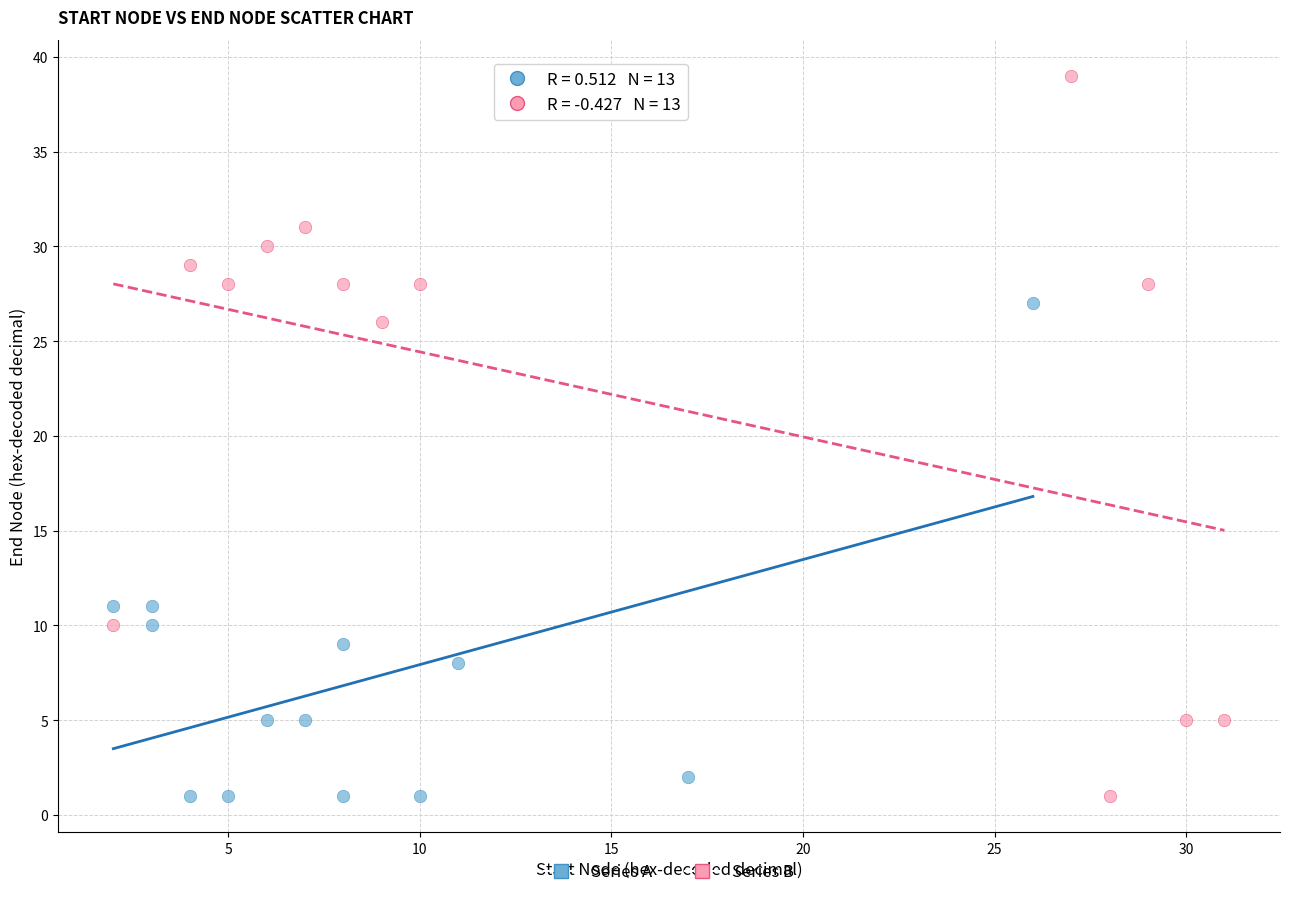

Which series has the widest spread of Y values?

Series B